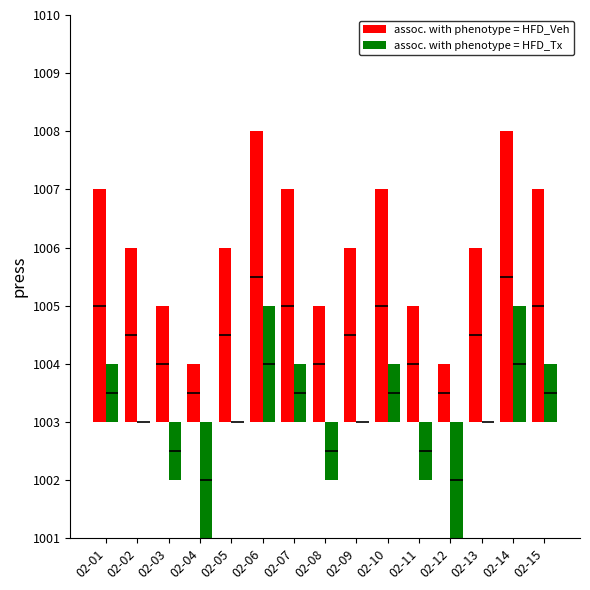

List the series in order of their peak value, lowest first.

assoc. with phenotype = HFD_Tx, assoc. with phenotype = HFD_Veh